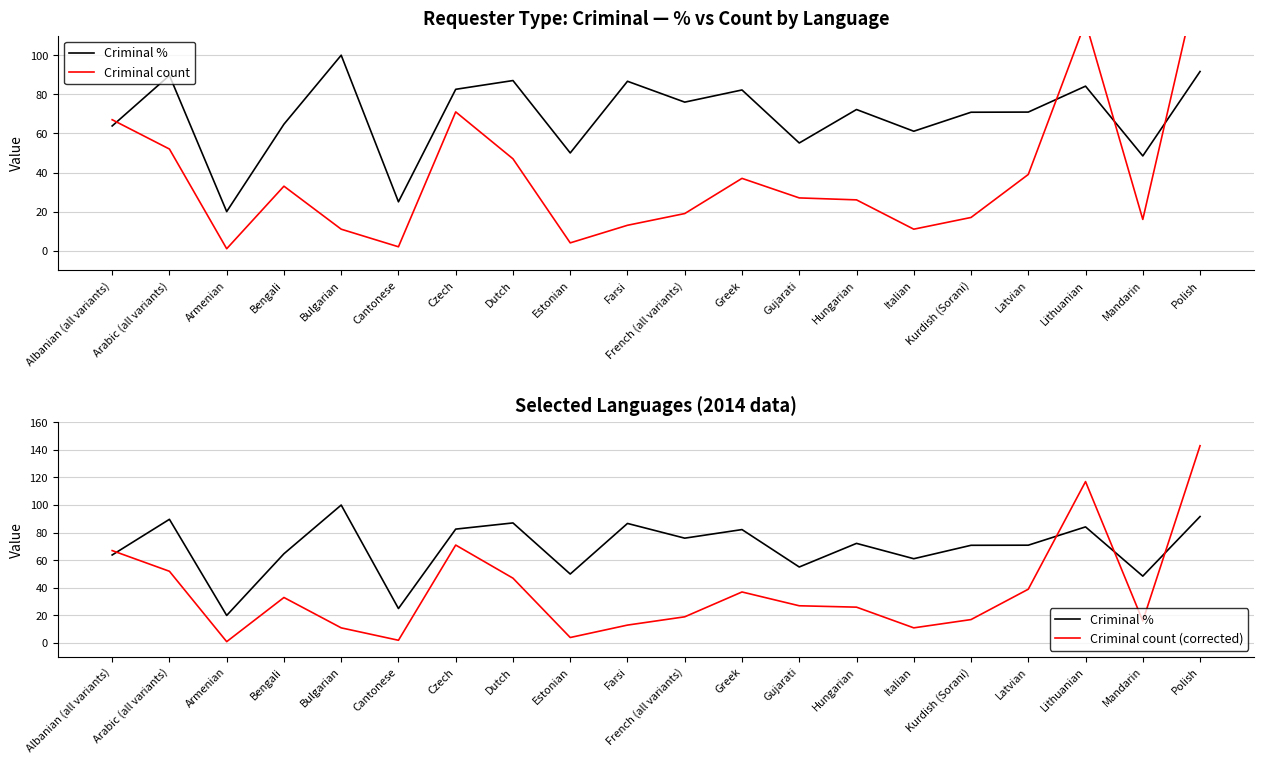

List the series in order of their peak value, lowest first.

Criminal %, Criminal count, Criminal count (corrected)